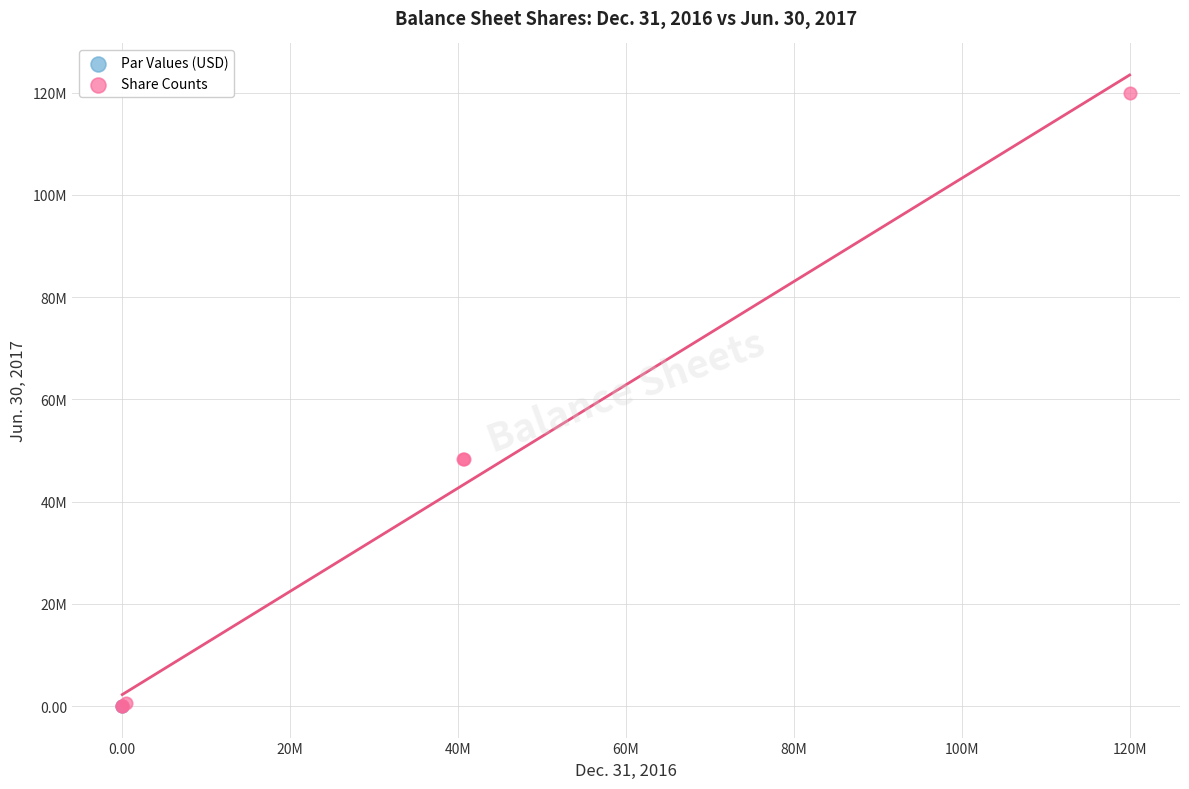

What are all the series names shown in the legend?

Par Values (USD), Share Counts